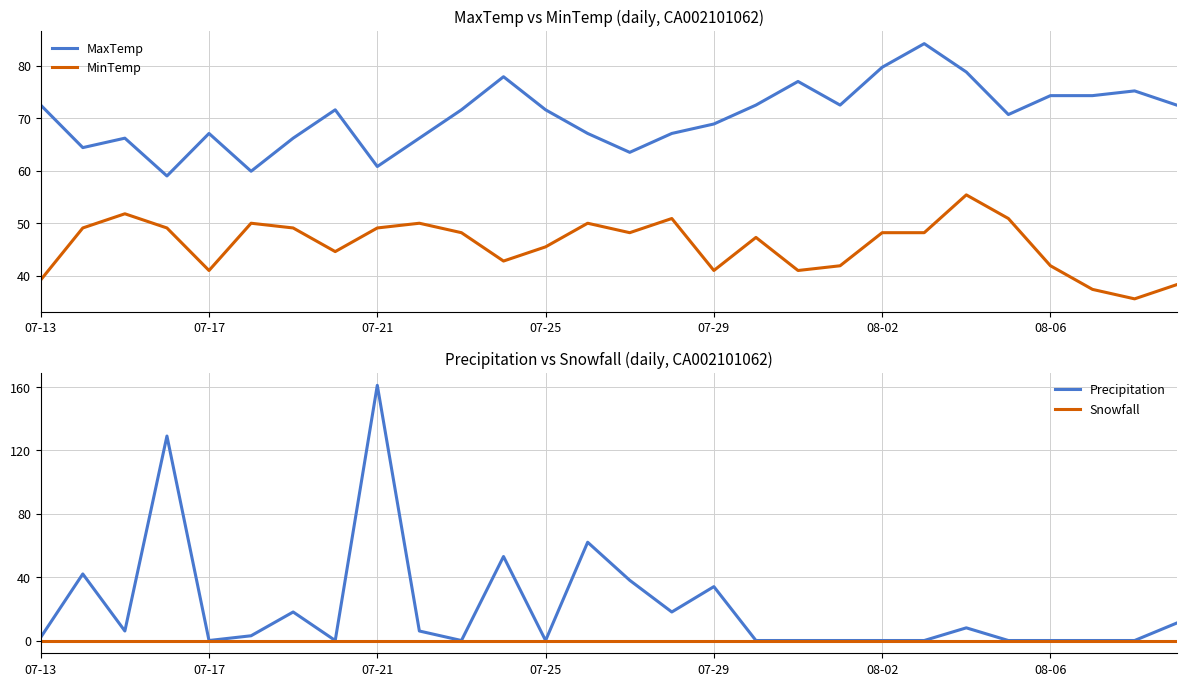

True or false: Snowfall has more than 1 points higher than both neighbors.

False